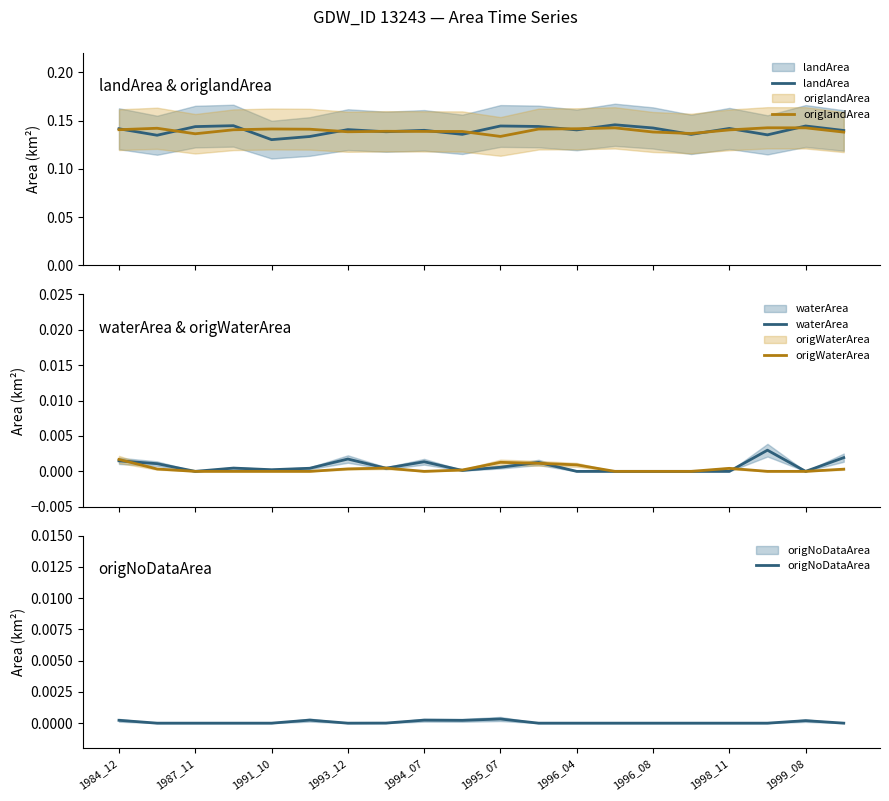

What is the sum of all origlandArea values?

2.8